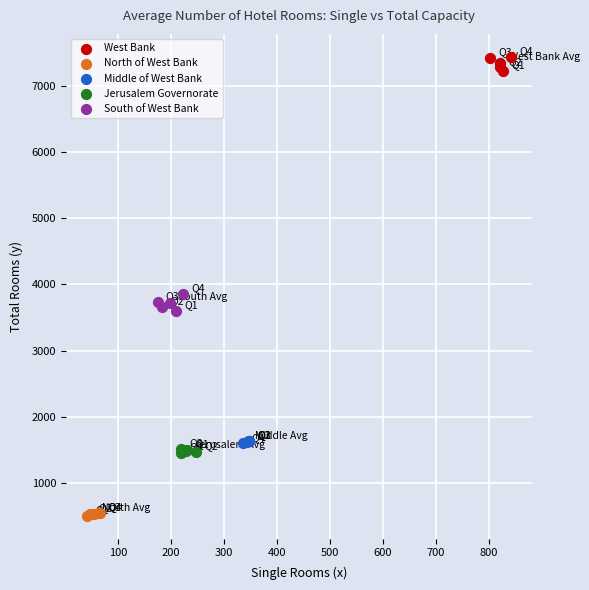

Which series reaches the minimum Y coordinate?

North of West Bank